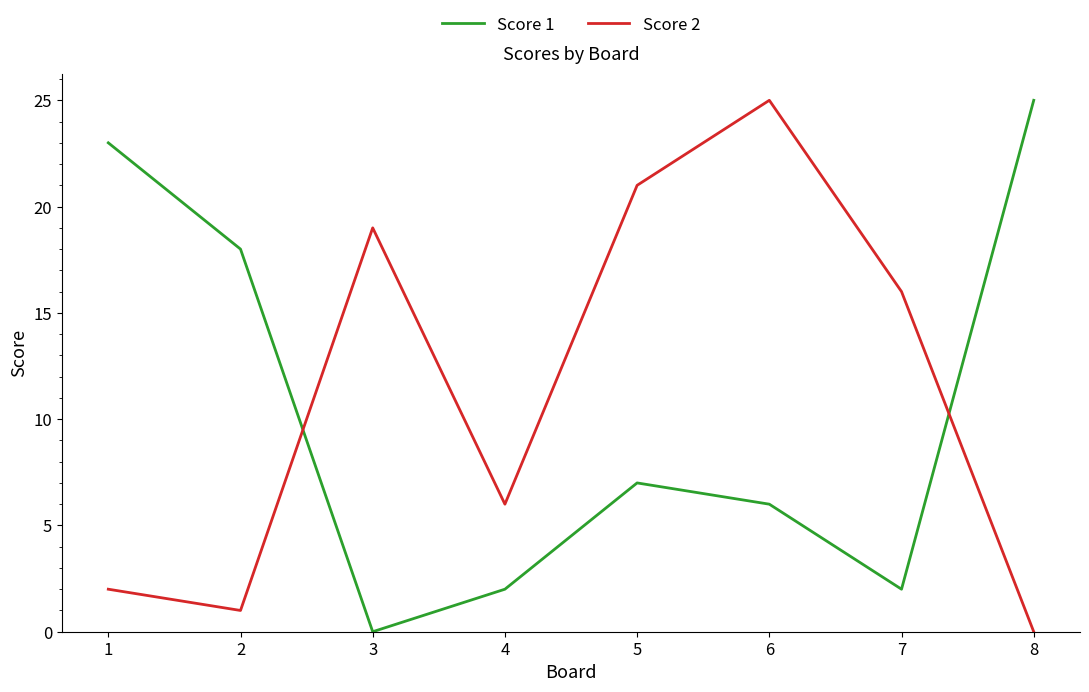

Which series changed the most between 1 and 5?

Score 2